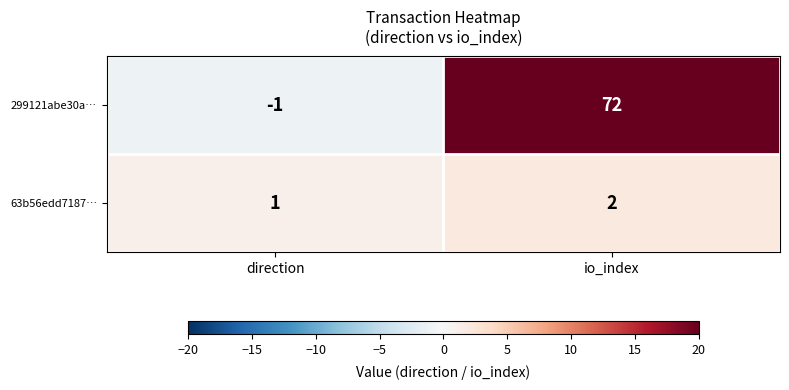

Reading right to left, extract all data points from this chart.

299121abe30a…: 72	-1
63b56edd7187…: 2	1